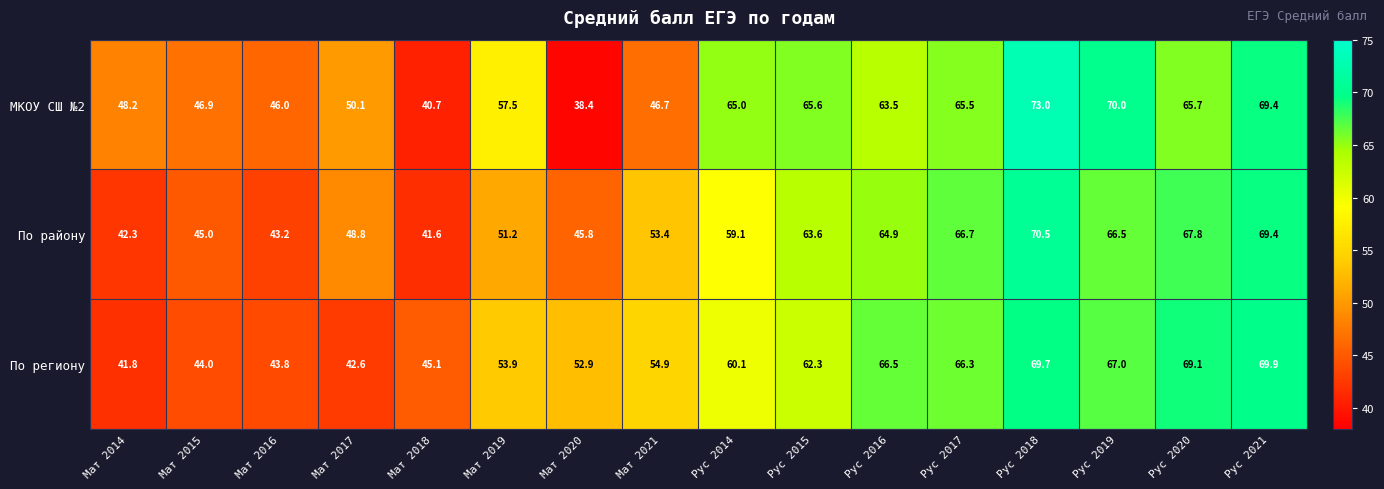

What is the difference between the По региону values at Мат 2017 and Мат 2016?

1.2